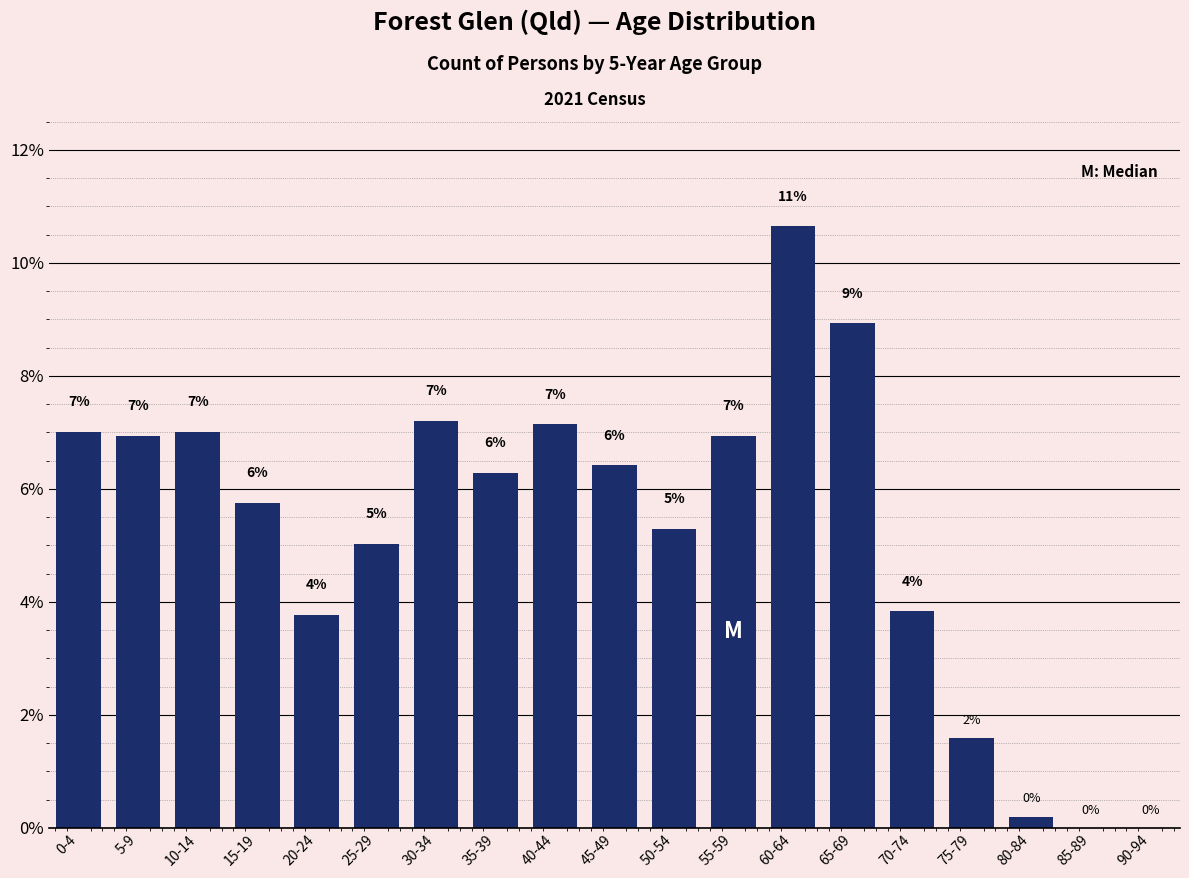

What is the sum of all values?

100.0